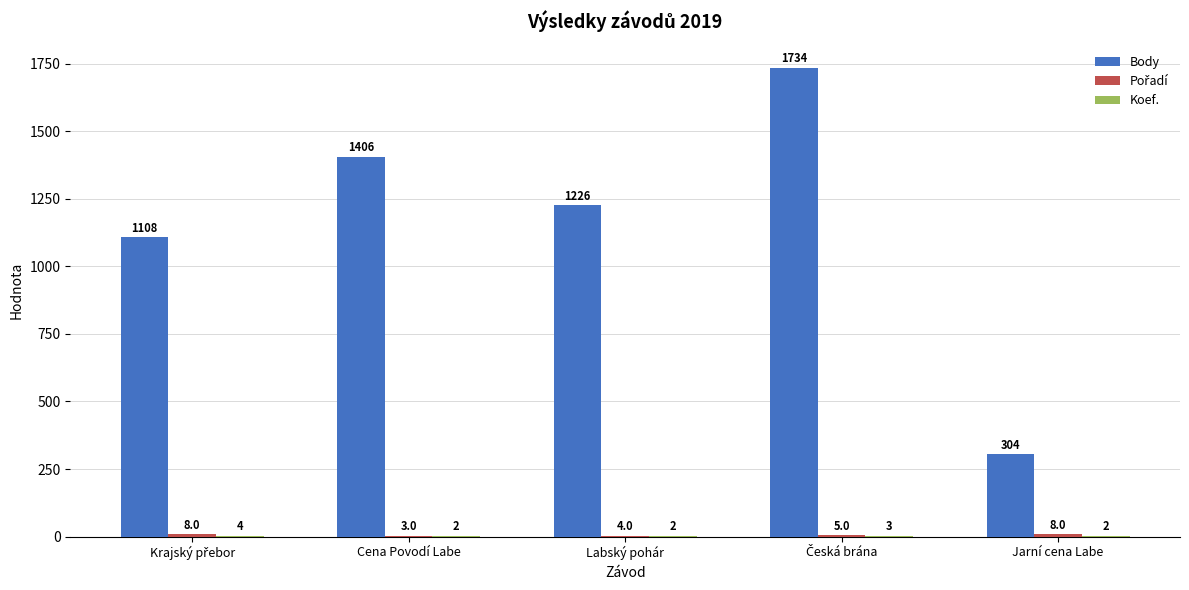

Which series has the largest total across all categories?

Body